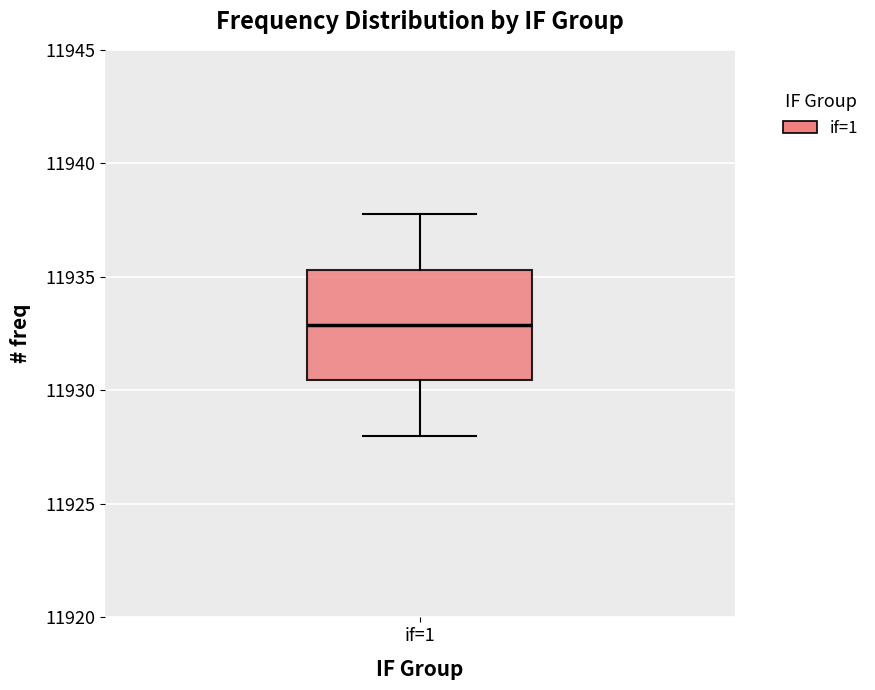

Read this box plot against the y-axis: the position of the median line, the range covered by the box, and the ends of both whiskers. The values are not printed on the chart, so give them approximately, as read against the axis.

median 11933.0, box 11930.5 to 11935.5, whiskers 11928.0 to 11938.0